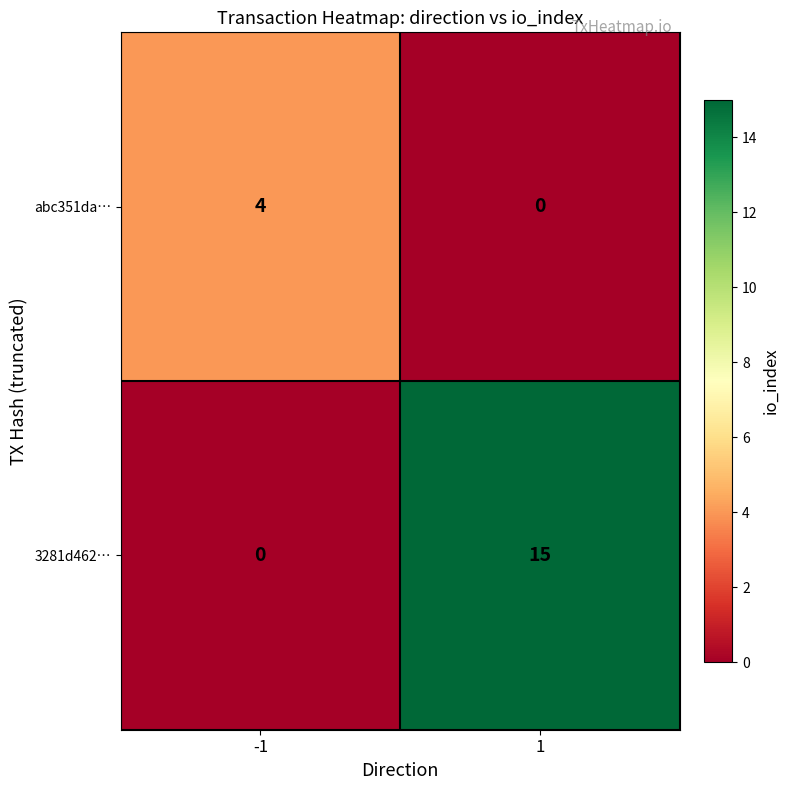

What is the sum of the 3281d462… values at -1 and 1?

15